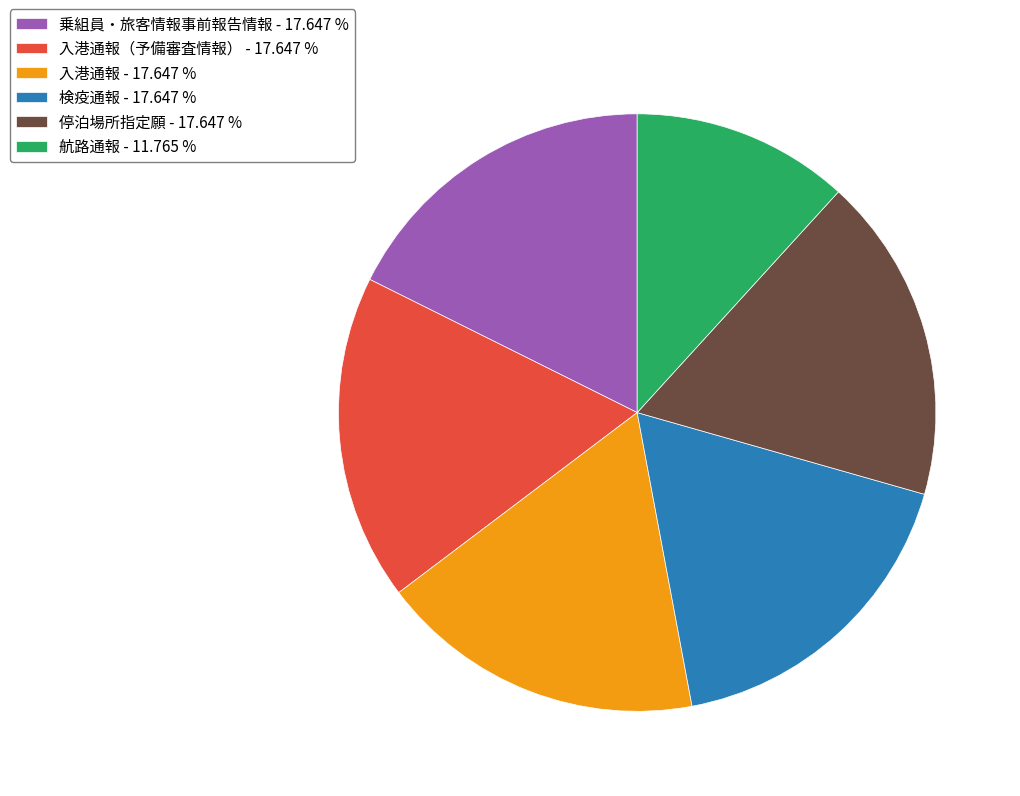

Which category has the smallest portion of the pie?

航路通報 - 11.765 %